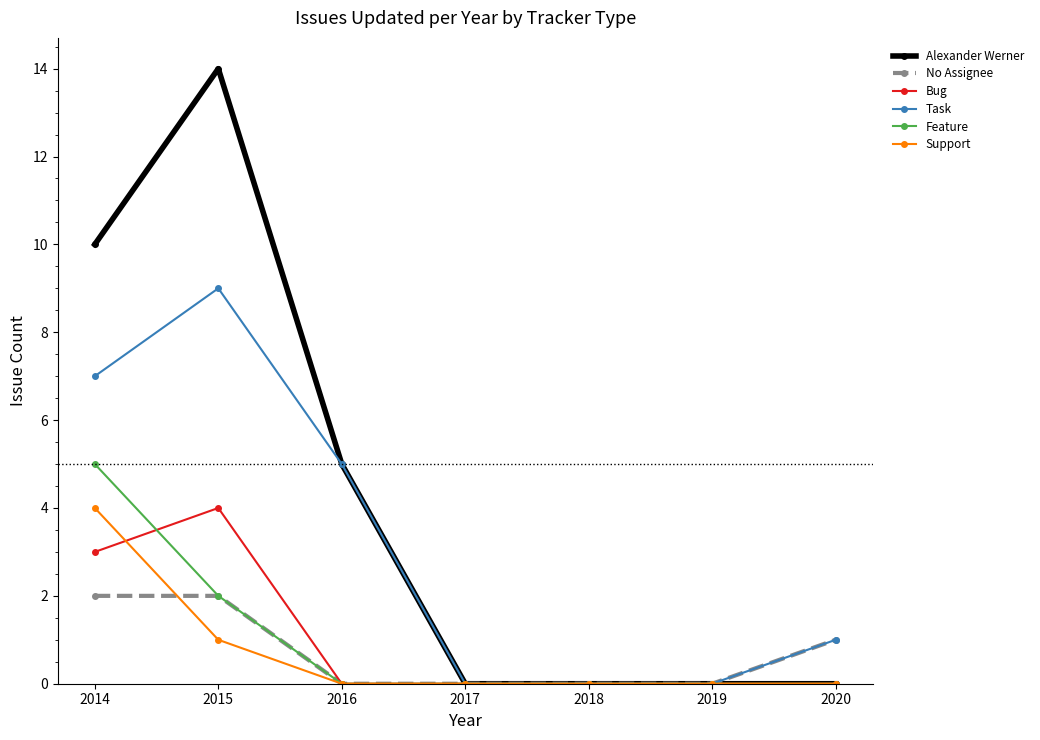

Which series has the largest total across all categories?

Alexander Werner